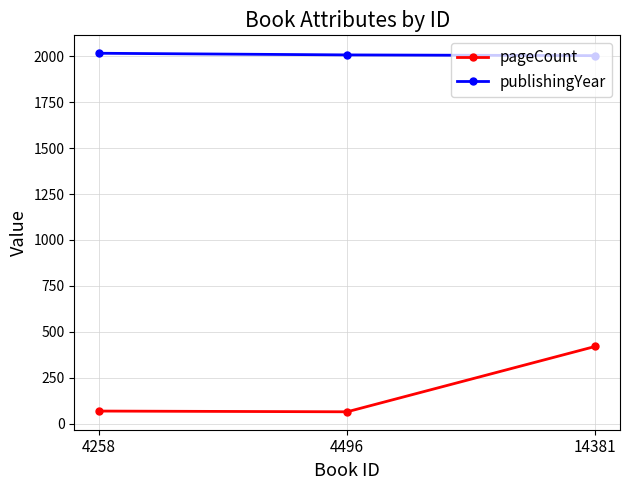

Which series has the largest range (max minus min)?

pageCount